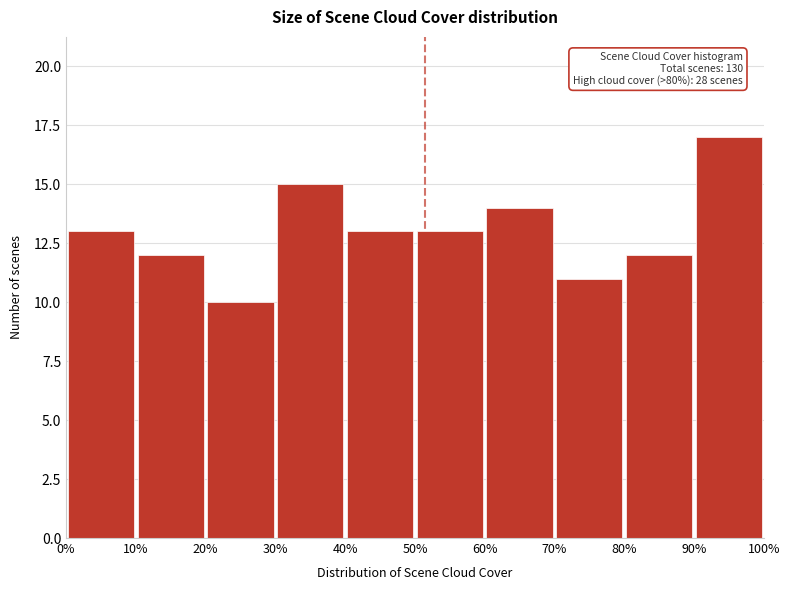

Over which range of the x-axis is the bar tallest?

90% to 100%